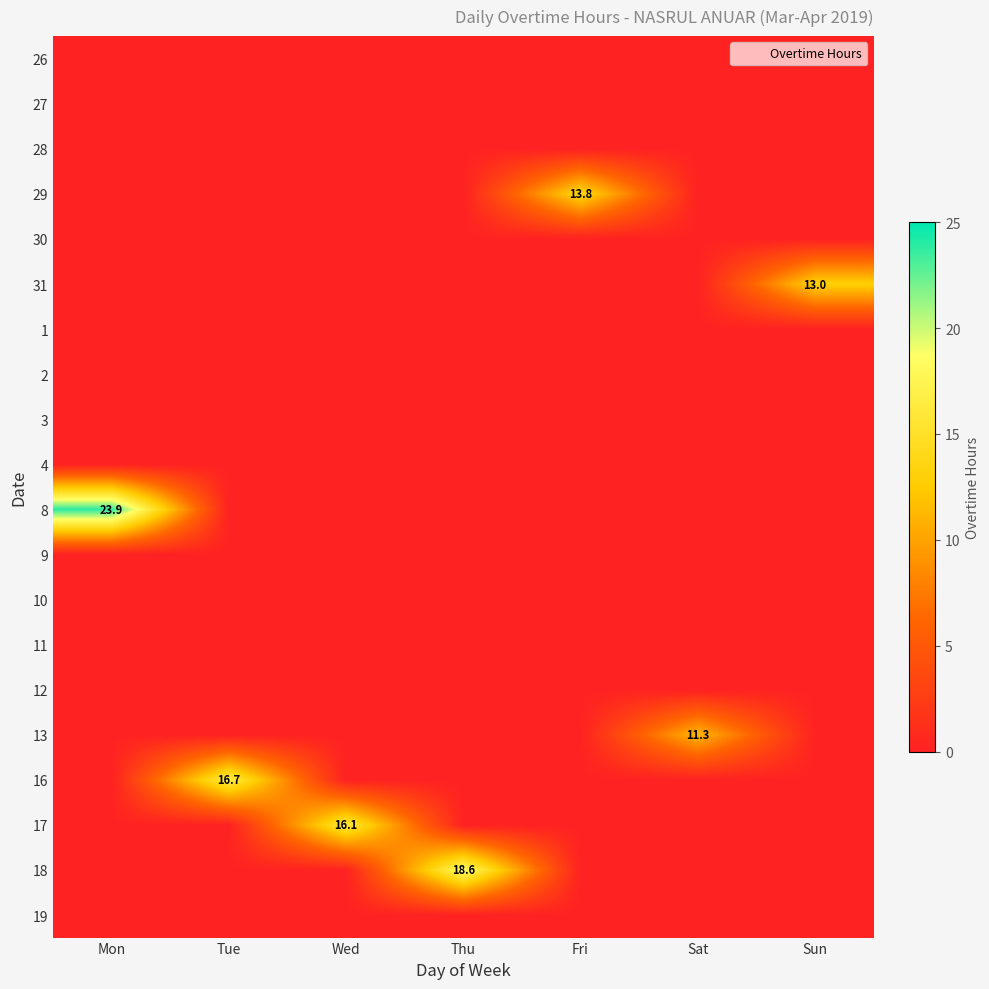

Which series changed the most between Tue and Sat?

16